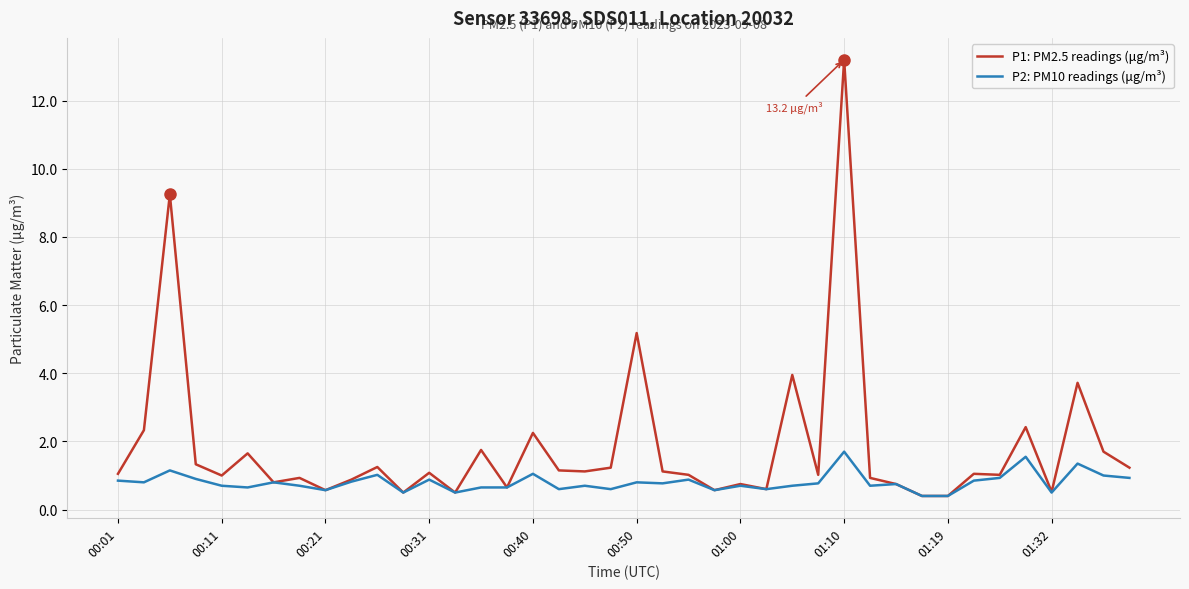

What is the smallest value displayed?

0.4